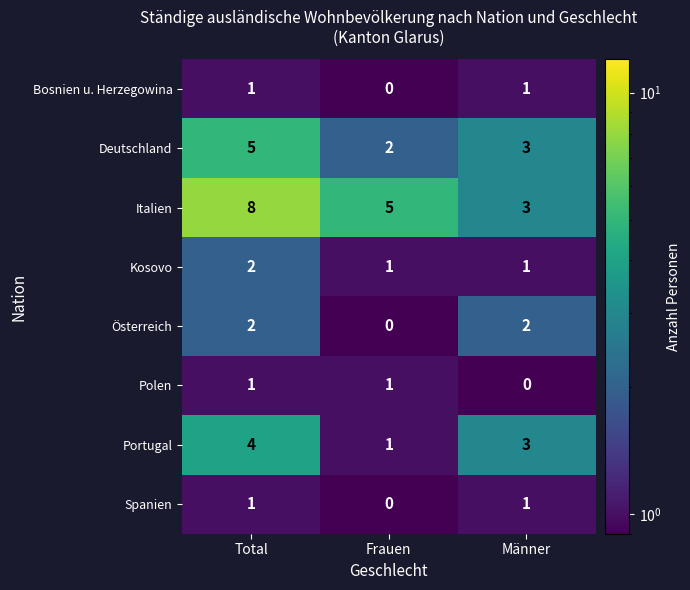

What is the sum of all Österreich values?

4